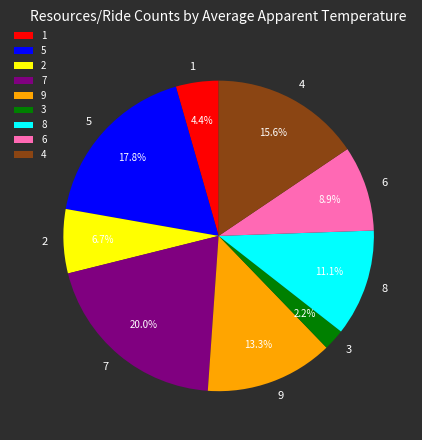

Is it true that 8 is 1% of the pie?

False